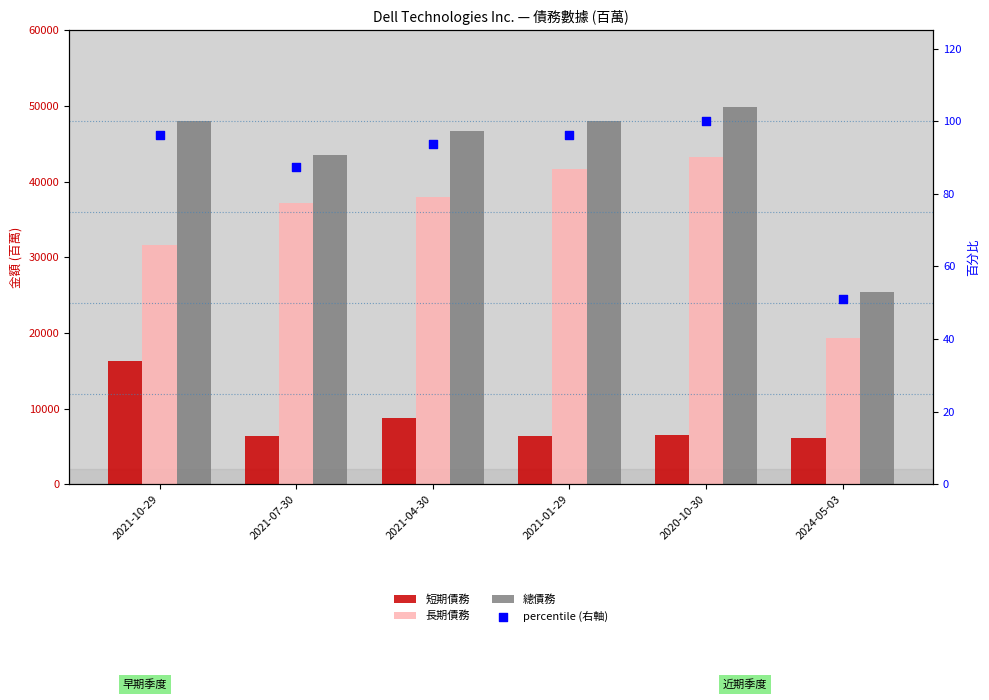

Which series reaches the maximum Y coordinate?

總債務